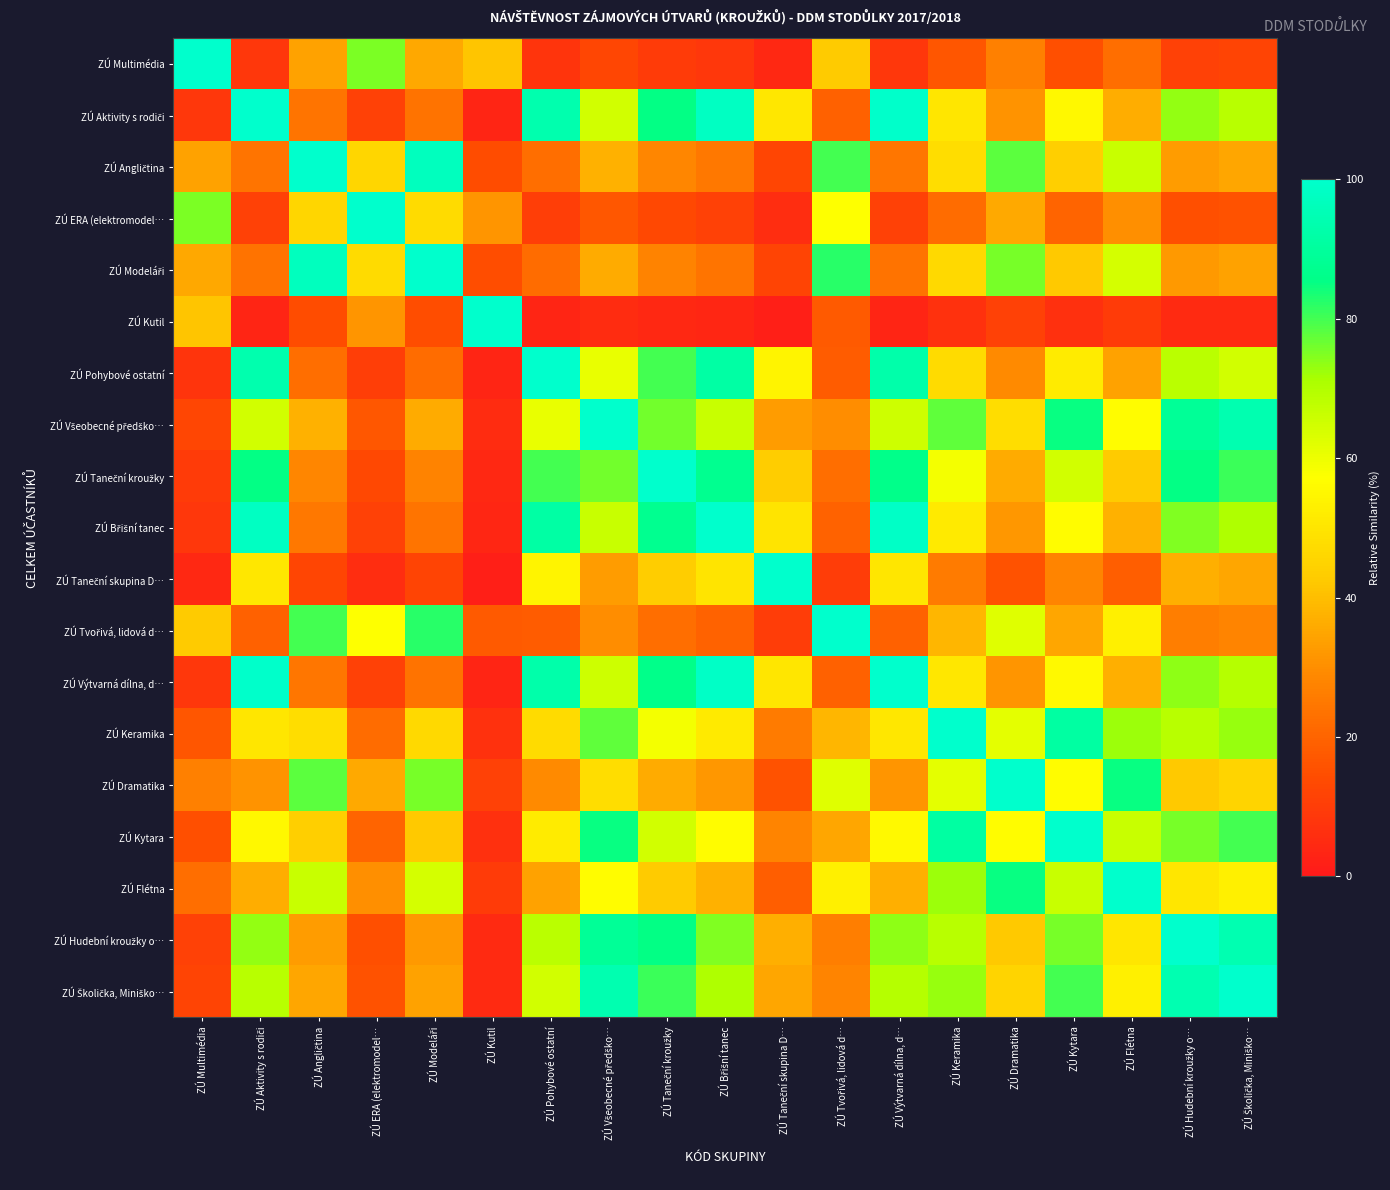

At which category is the sum across all series the highest?

ZÚ Školička, Miniško…